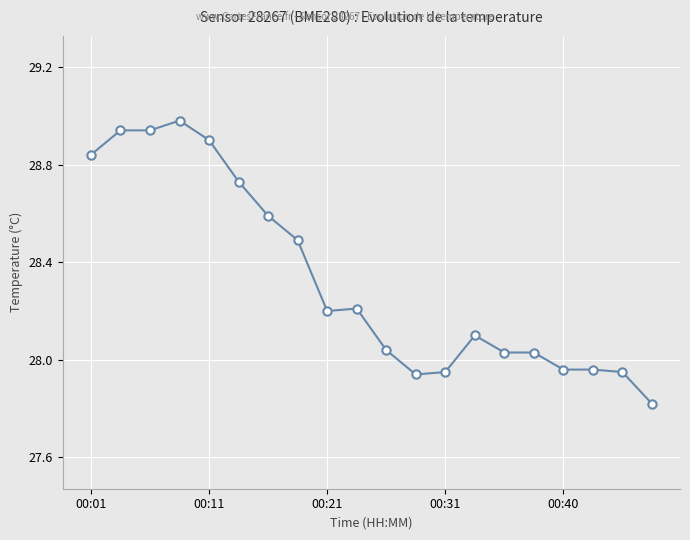

True or false: the data has more than 0 interior local peaks.

True